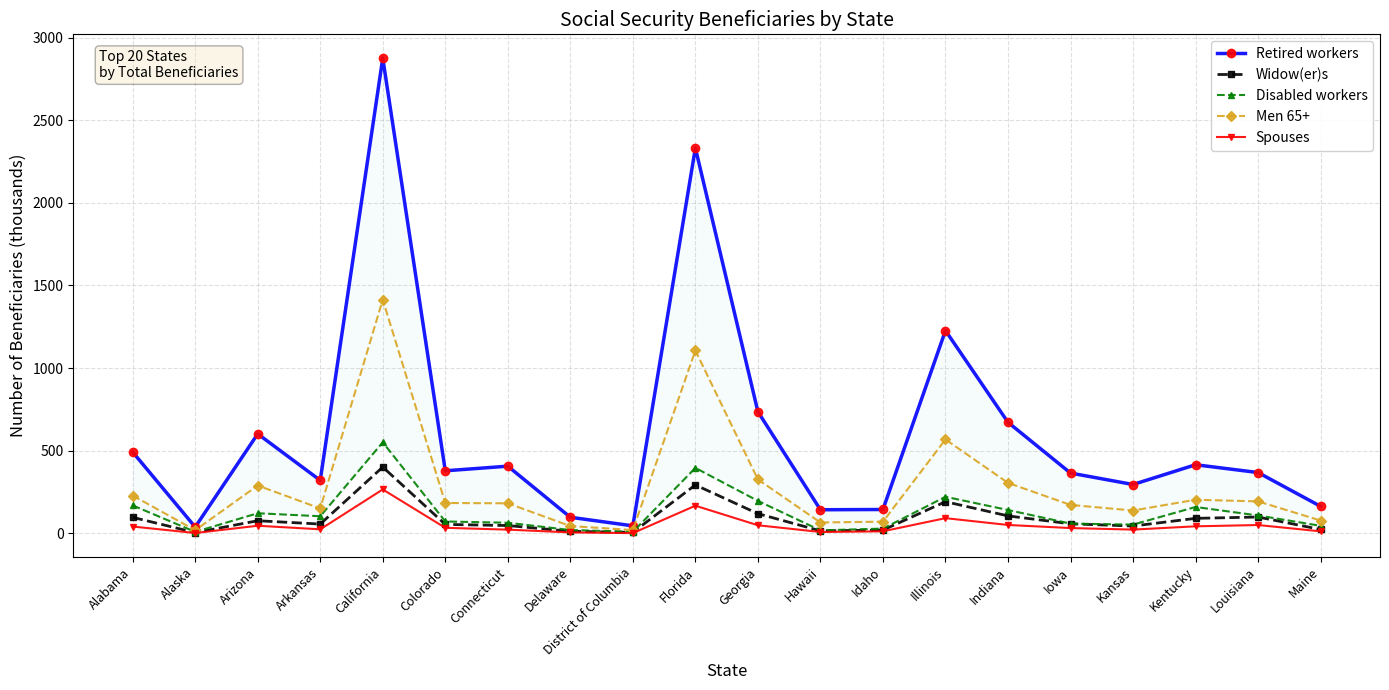

How many data points in Spouses are above 34?

10